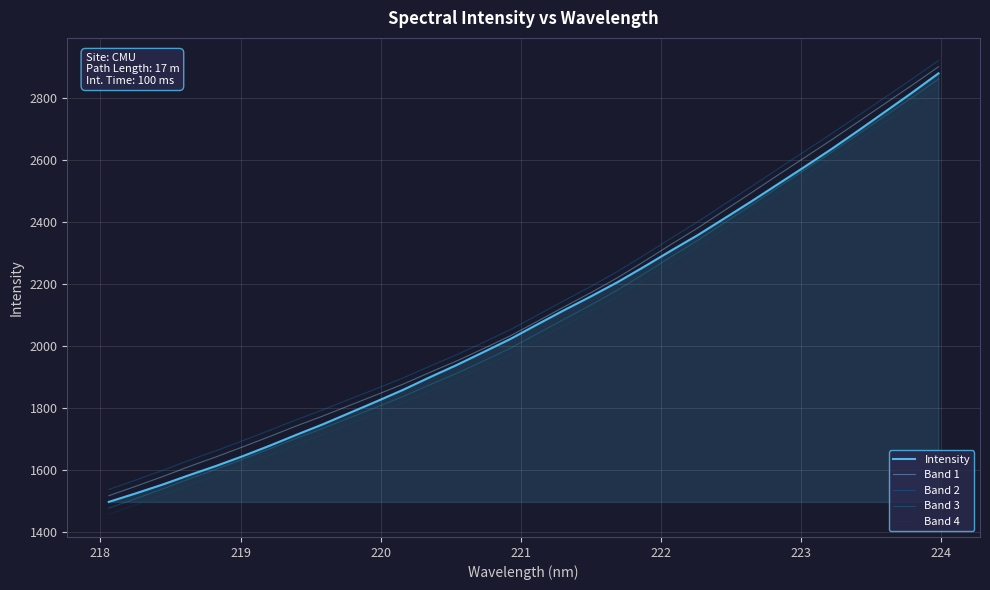

True or false: Band 2 and Band 1 intersect in this chart.

False